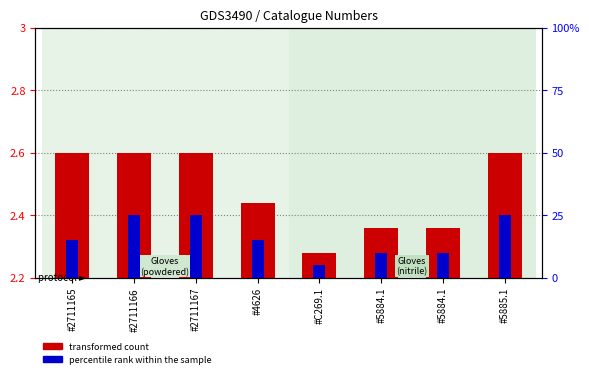

Which has a higher value, #C269.1 or #2711165?

#2711165